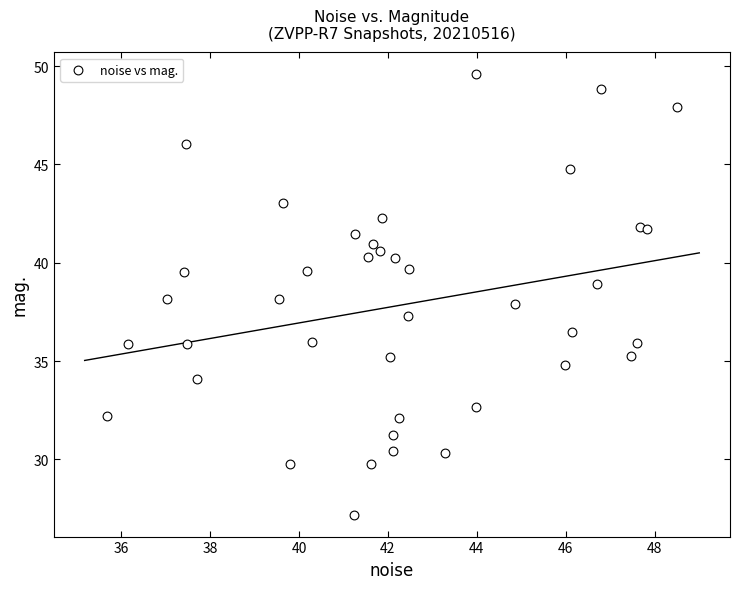

What is the range of X values (max minus min)?

12.8